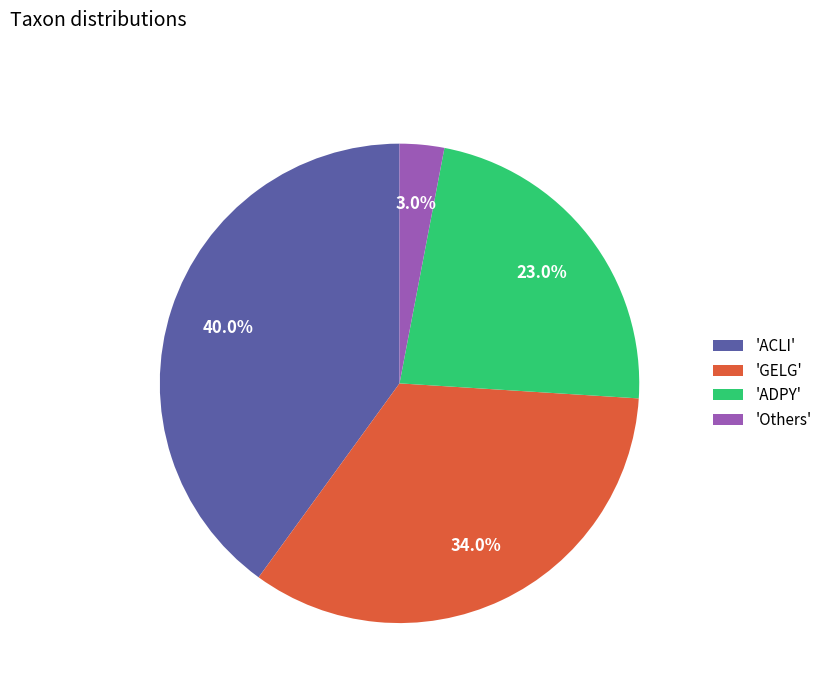

What percentage is NOT represented by 'GELG'?

66.0%